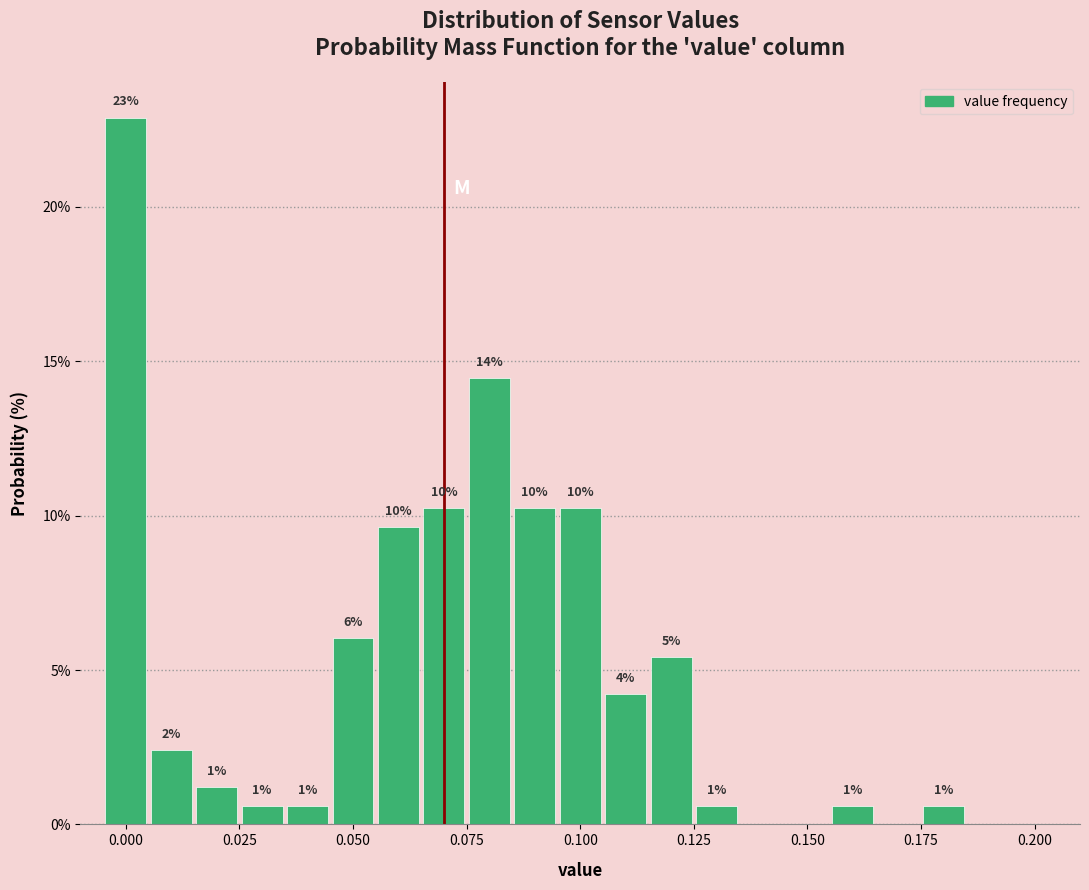

Read against the x-axis, roughly where is the centre of the tallest bar?

0.000